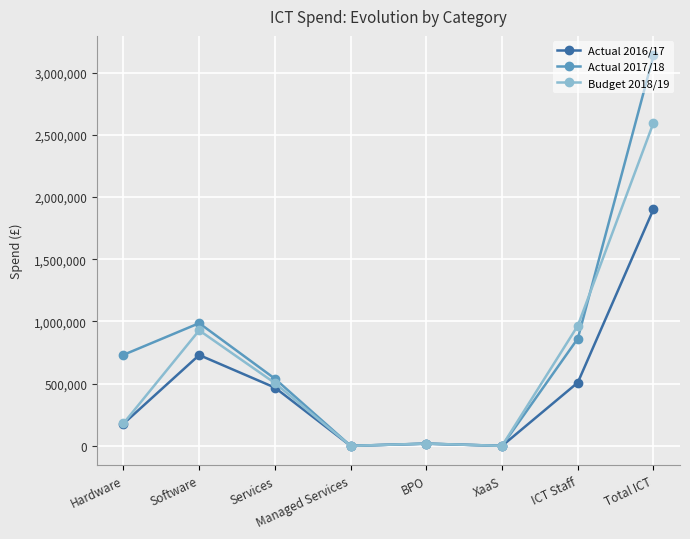

Where does the Actual 2016/17 series first go above 468325?

Software